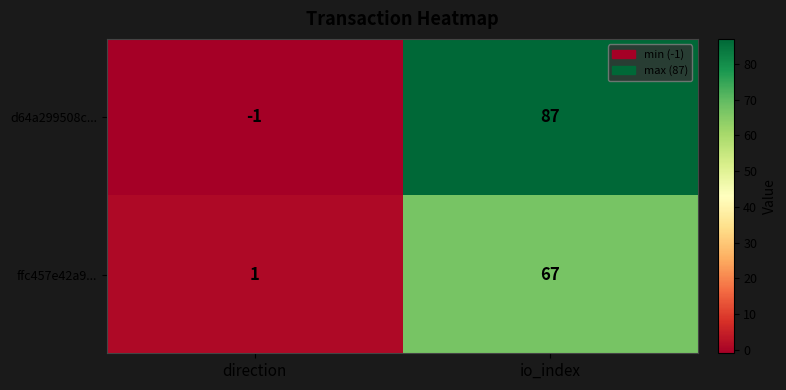

At which label does ffc457e42a9... reach its peak?

io_index